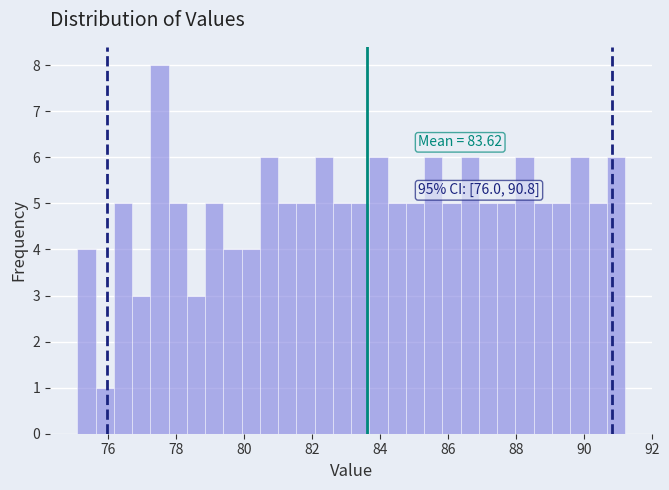

Around what value on the x-axis is the tallest bar? Give the approximate position of its centre, as read against the axis.

77.6